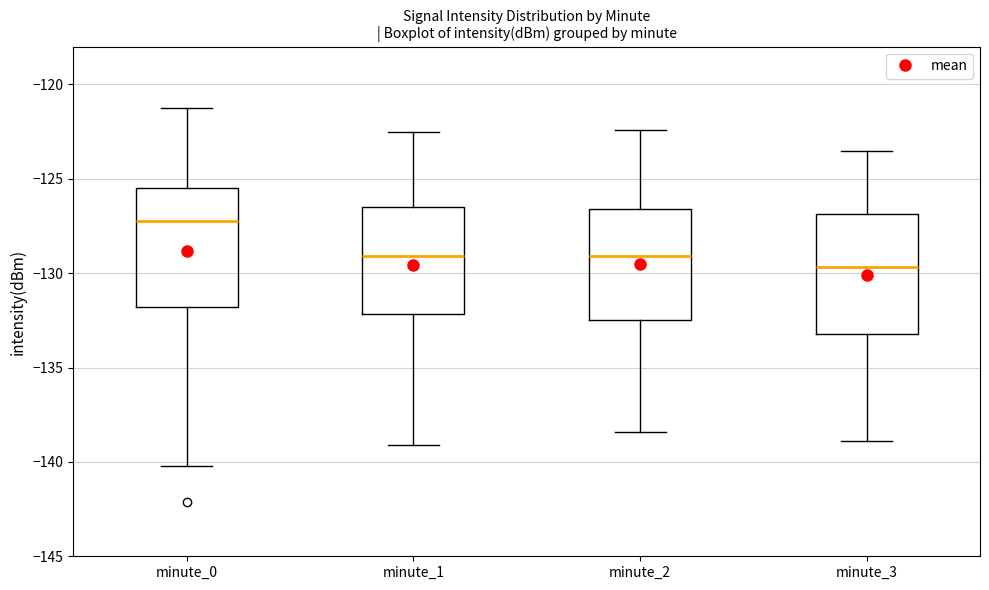

Reading left to right, read every box against the y-axis: the position of its median line, the range the box covers, and the ends of its whiskers. The values are not printed on the chart, so give them approximately, as read against the axis.

minute_0: median -127.0, box -132.0 to -125.5, whiskers -140.0 to -121.5
minute_1: median -129.0, box -132.0 to -126.5, whiskers -139.0 to -122.5
minute_2: median -129.0, box -132.5 to -126.5, whiskers -138.5 to -122.5
minute_3: median -129.5, box -133.0 to -127.0, whiskers -139.0 to -123.5